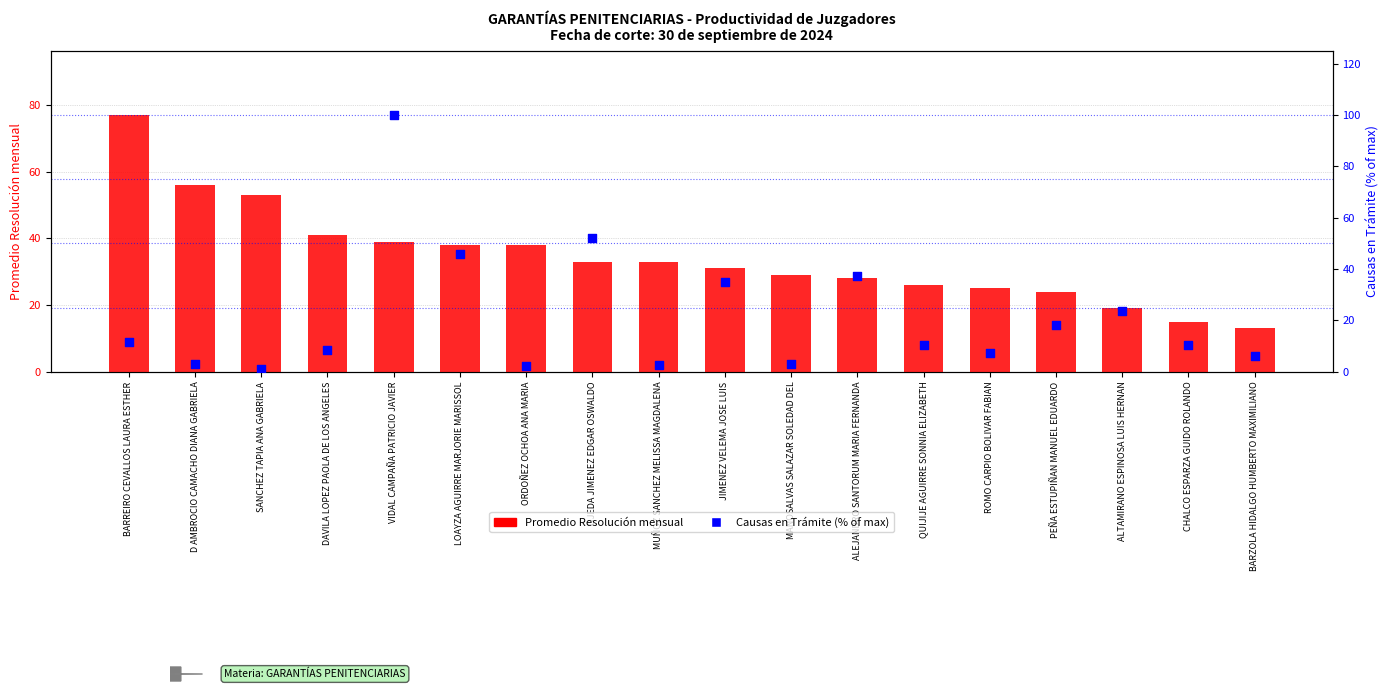

Is the value of Promedio Resolución mensual at PEÑA ESTUPIÑAN MANUEL EDUARDO greater than the value of Causas en Trámite (% of max) at OJEDA JIMENEZ EDGAR OSWALDO?

No